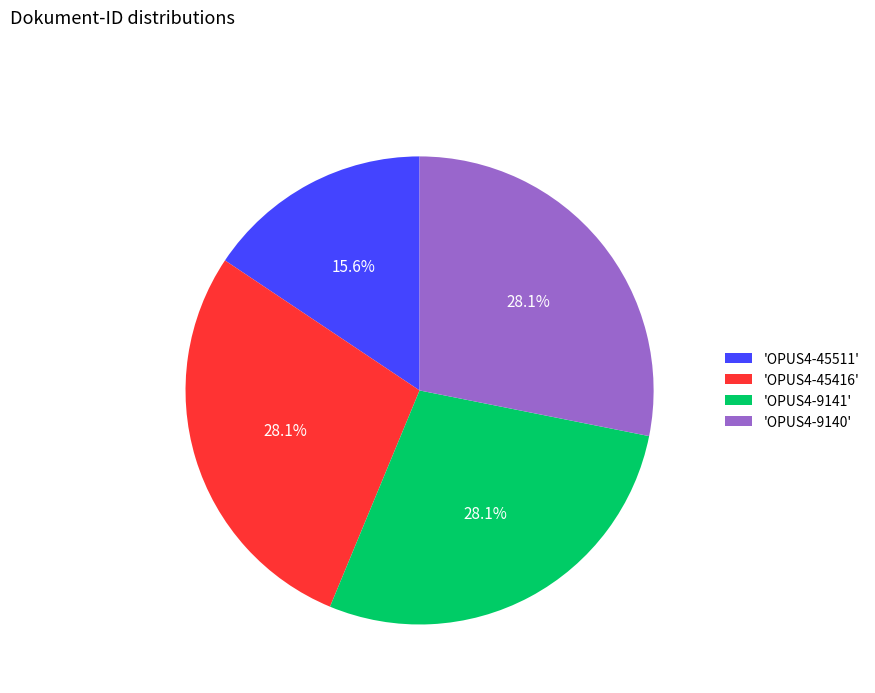

Does 'OPUS4-45416' represent more than half of the total?

No